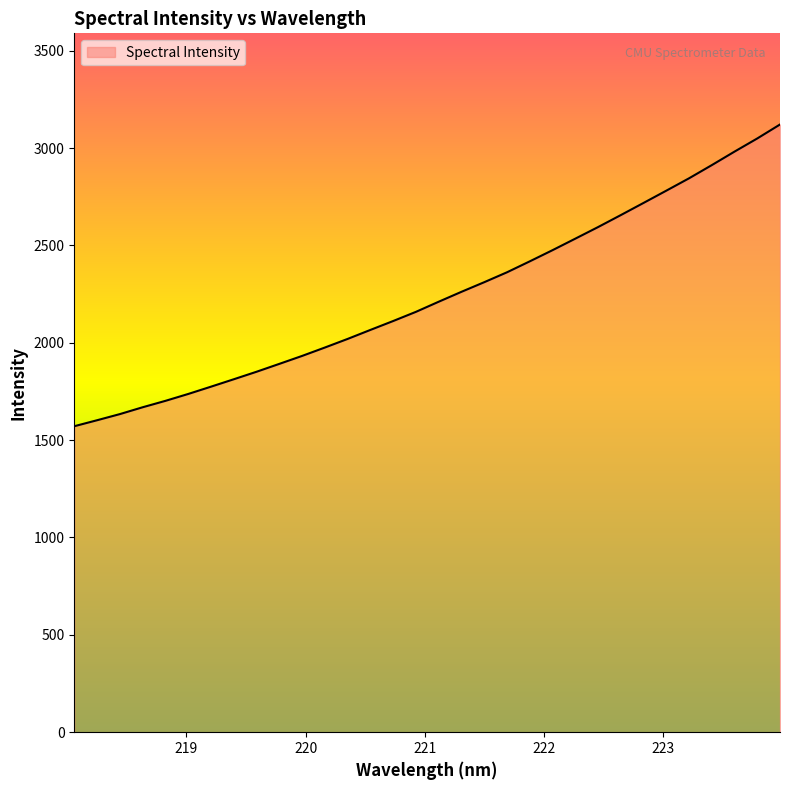

What is the smallest value displayed?

1571.5